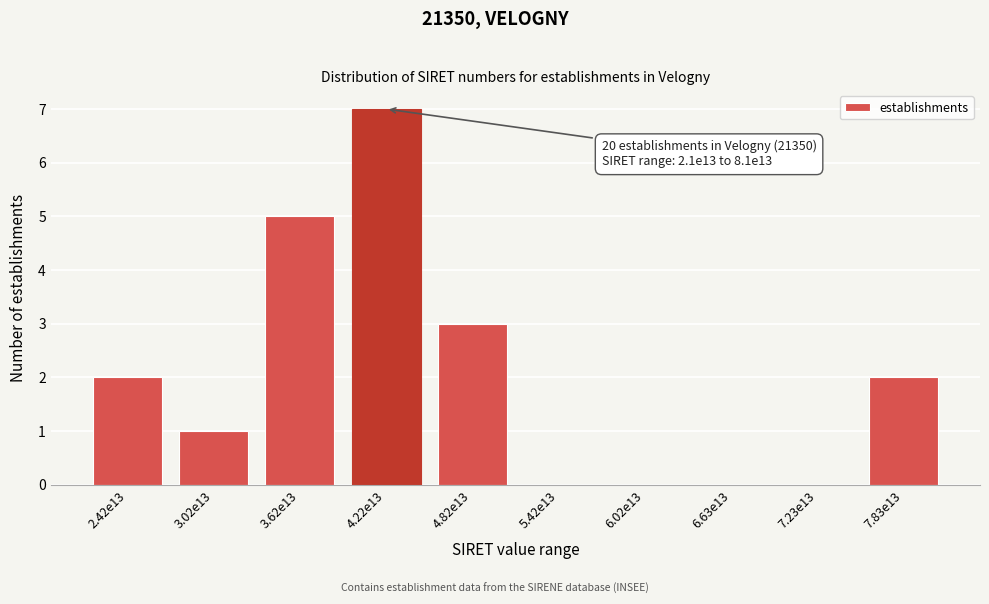

Reading left to right, transcribe all the data shown in this chart.

2.42e13=2	3.02e13=1	3.62e13=5	4.22e13=7	4.82e13=3	5.42e13=0	6.02e13=0	6.63e13=0	7.23e13=0	7.83e13=2